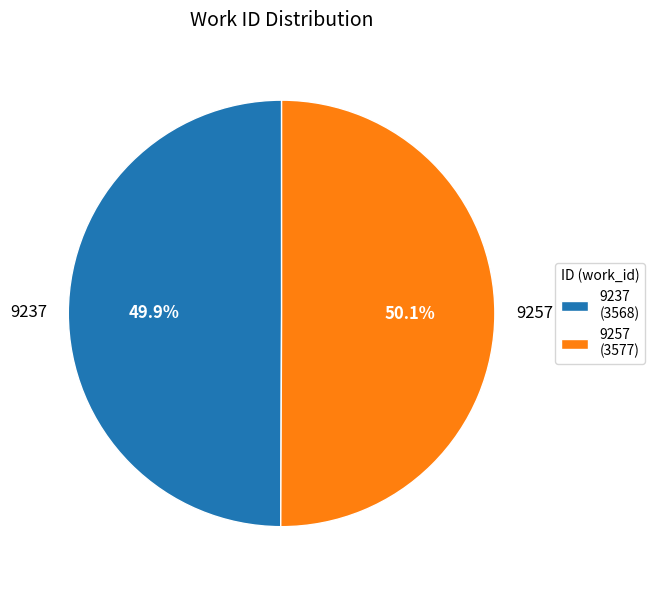

To the nearest percent, what is the average slice percentage?

50%